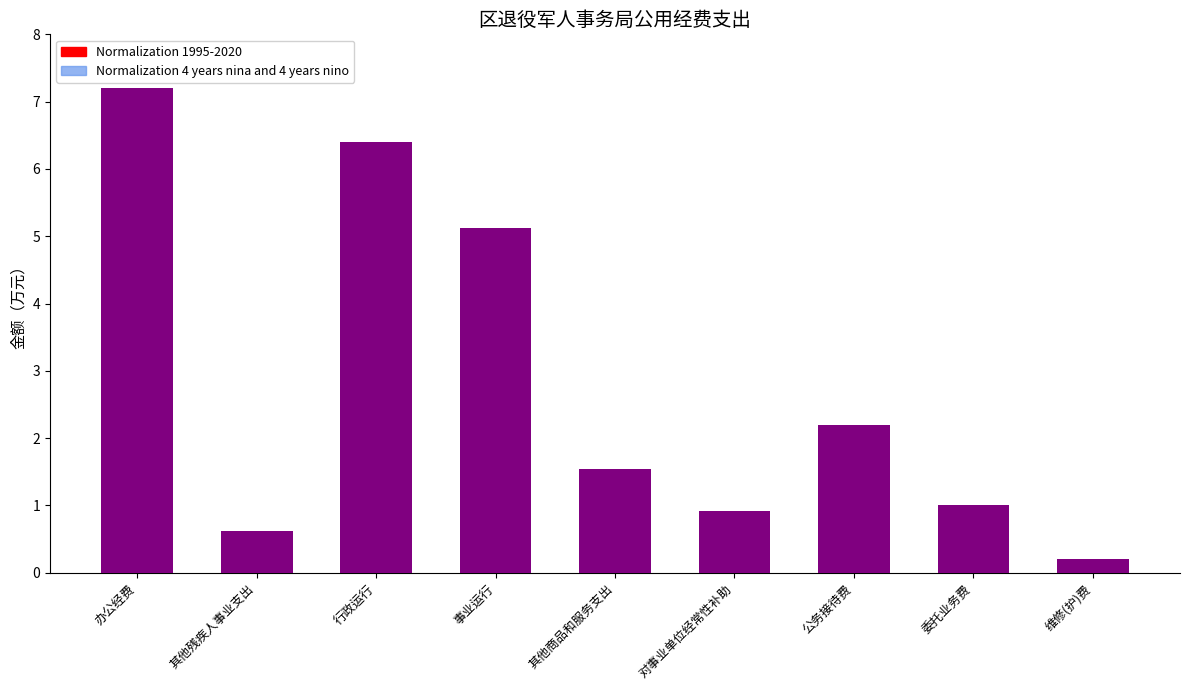

At which label does Normalization 1995-2020 reach its minimum?

维修(护)费